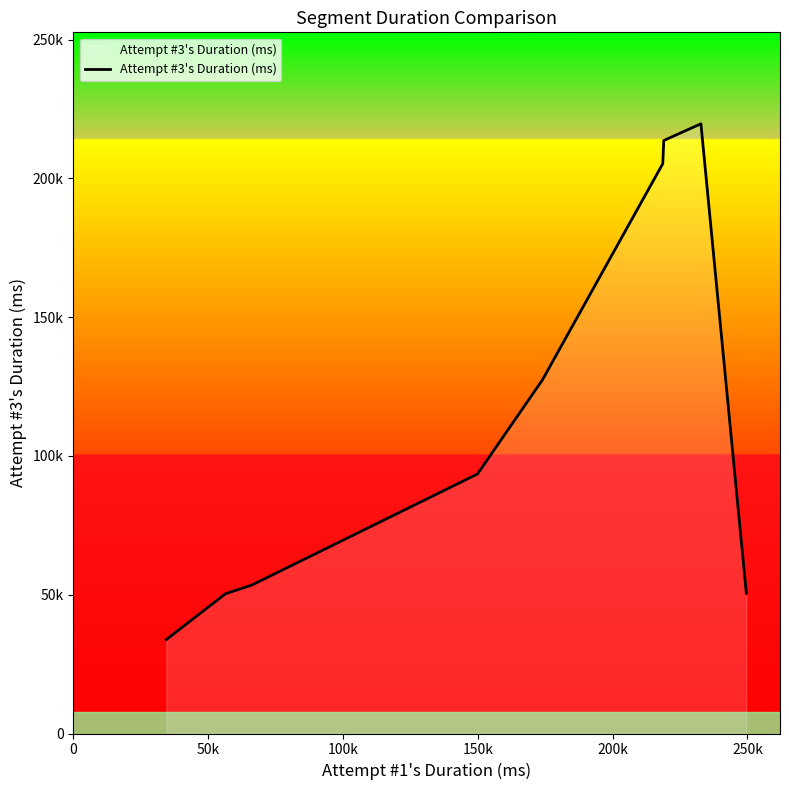

Reading left to right, transcribe all the data shown in this chart.

33834	50343	53498	74107	93499	127434	205284	213646	219670	50527